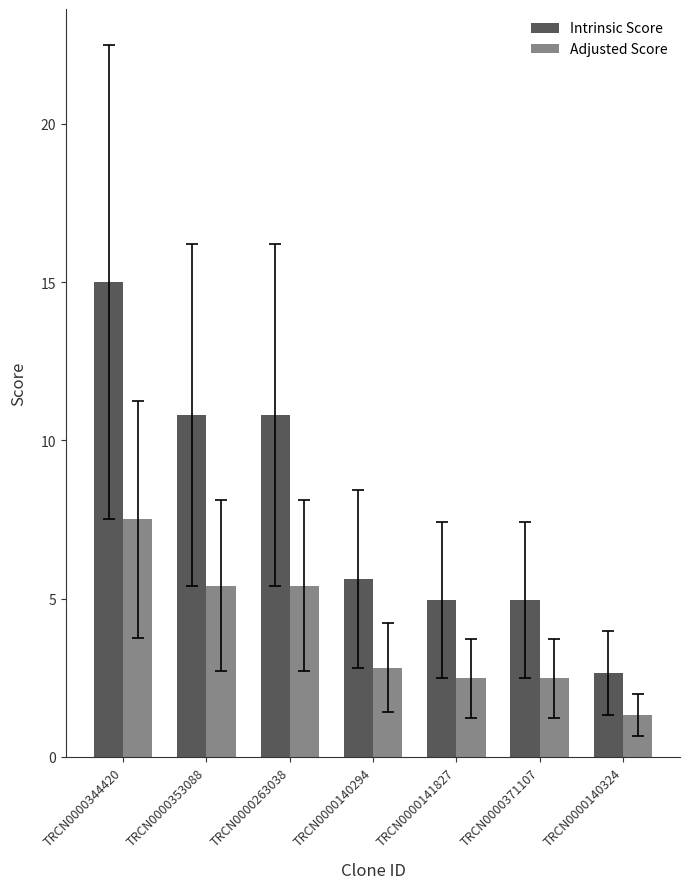

What is the spread (max minus min) of values at TRCN0000263038?

5.4